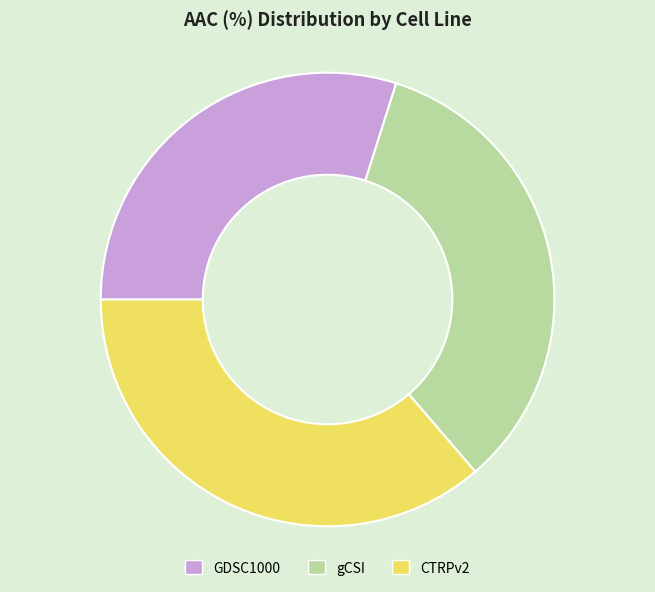

Is there any slice that represents more than half of the pie?

No